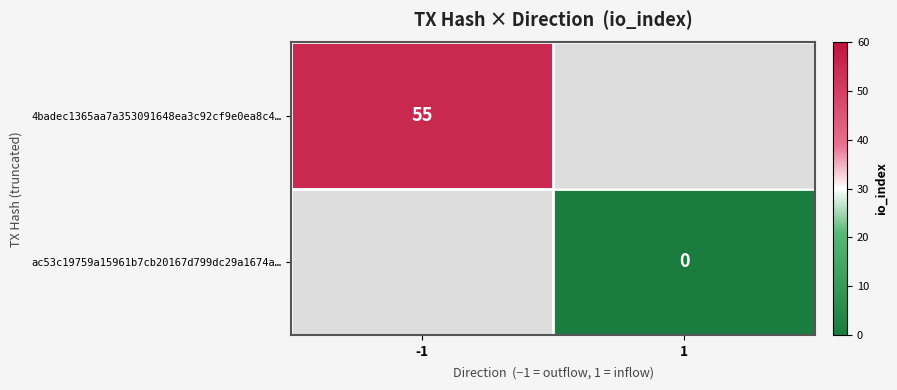

How many series are shown in this chart?

2